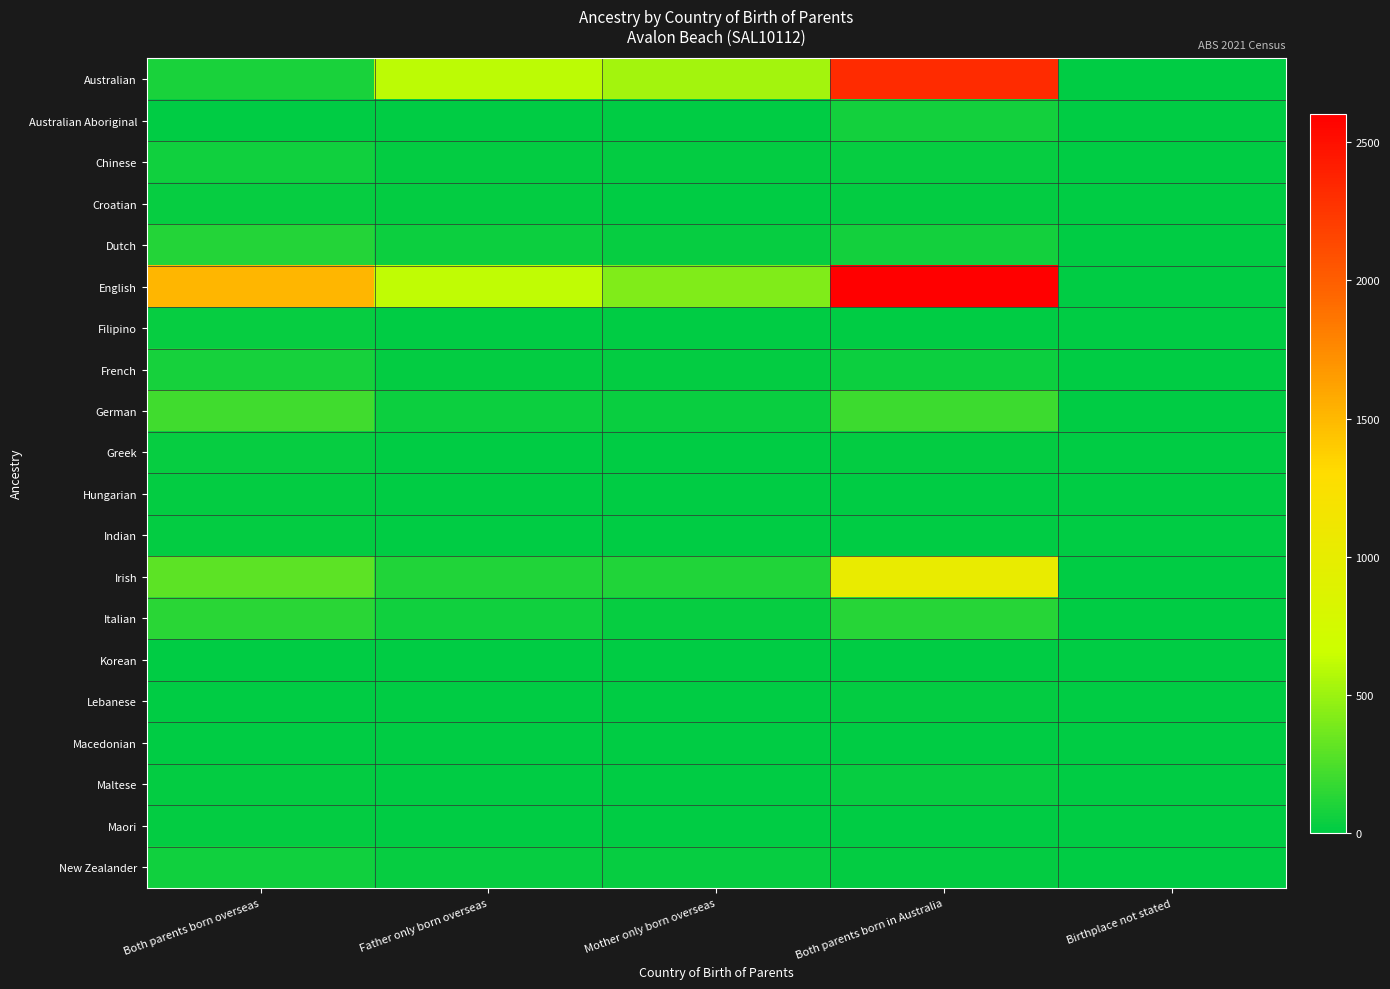

How many categories are shown in the chart?

5